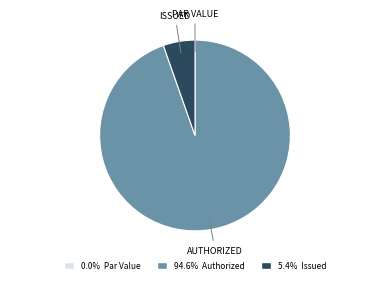

Is there a majority slice in this chart?

Yes